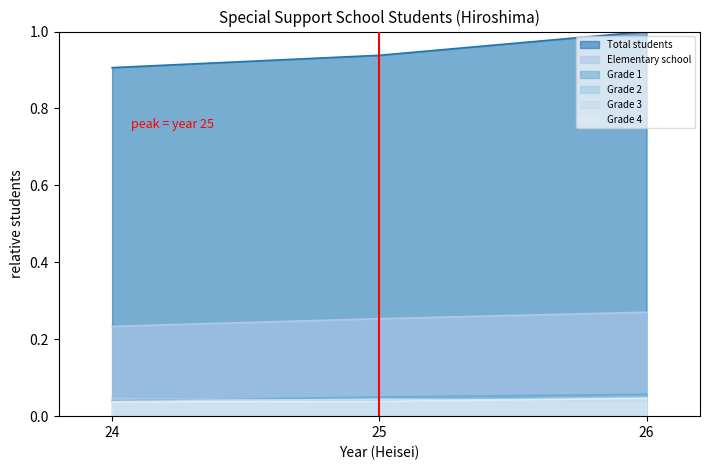

What are all the series names shown in the legend?

Total students, Elementary school, Grade 1, Grade 2, Grade 3, Grade 4